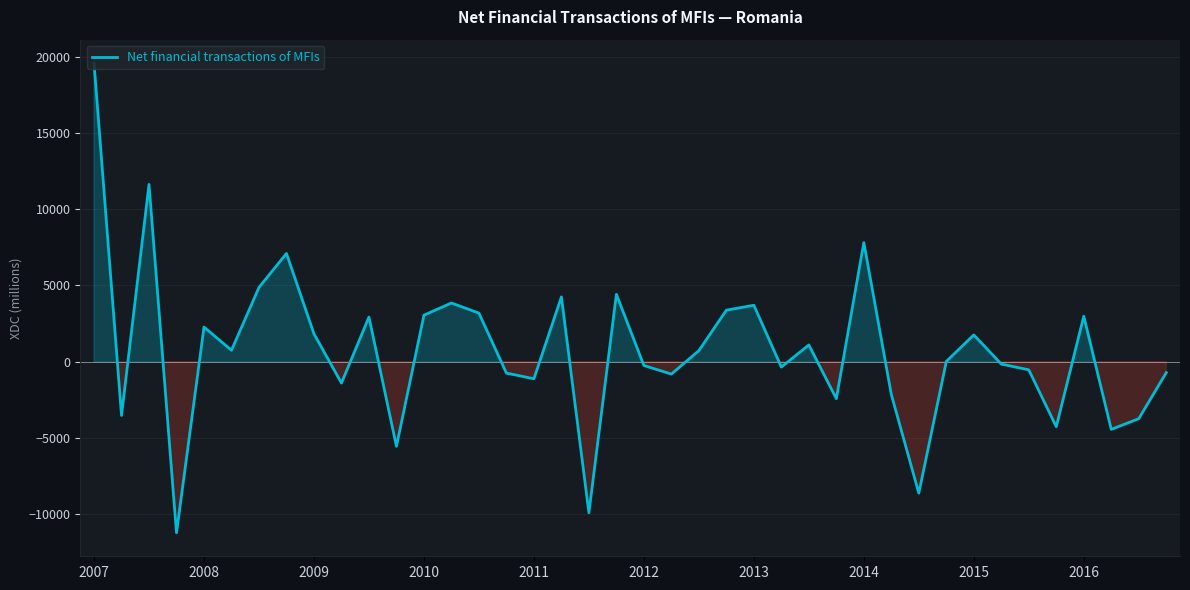

What is the difference between the maximum and minimum values?

30803.1